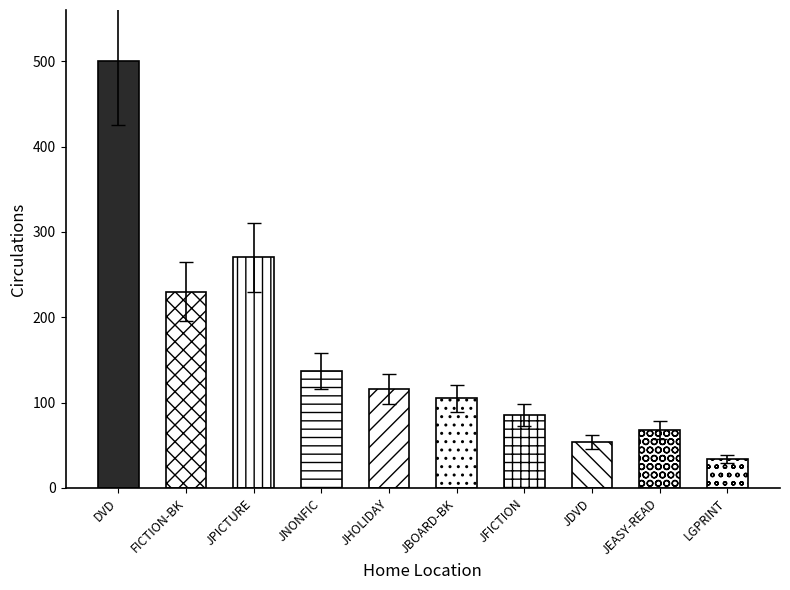

Rank the categories by value from highest to lowest.

DVD, JPICTURE, FICTION-BK, JNONFIC, JHOLIDAY, JBOARD-BK, JFICTION, JEASY-READ, JDVD, LGPRINT